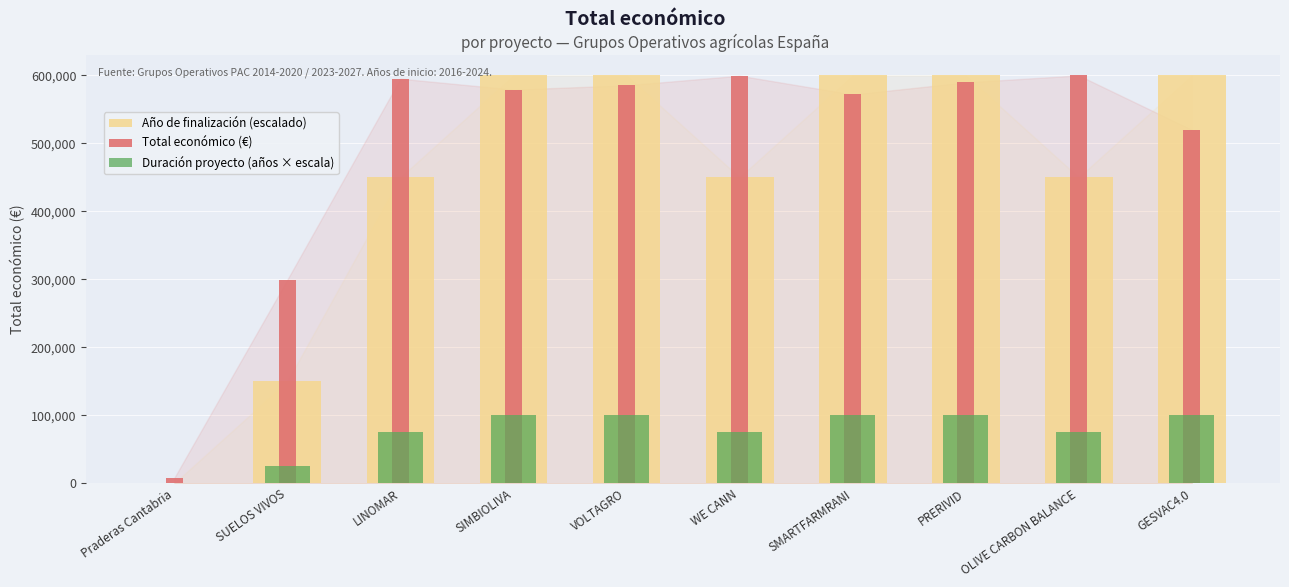

Which series has the largest total across all categories?

Total económico (€)